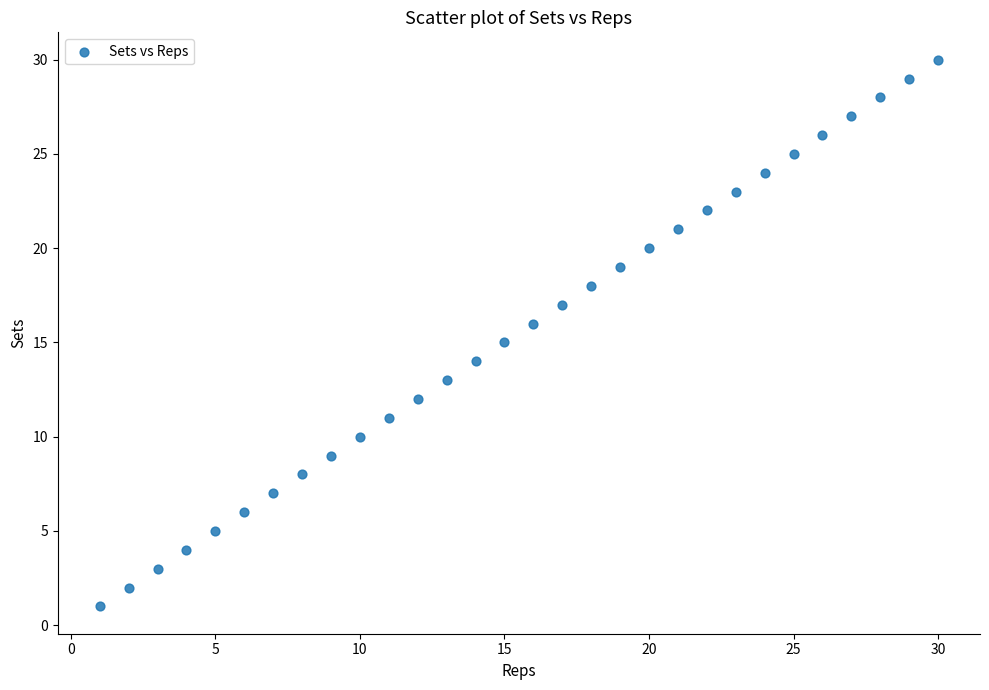

What is the range of Y values (max minus min)?

29